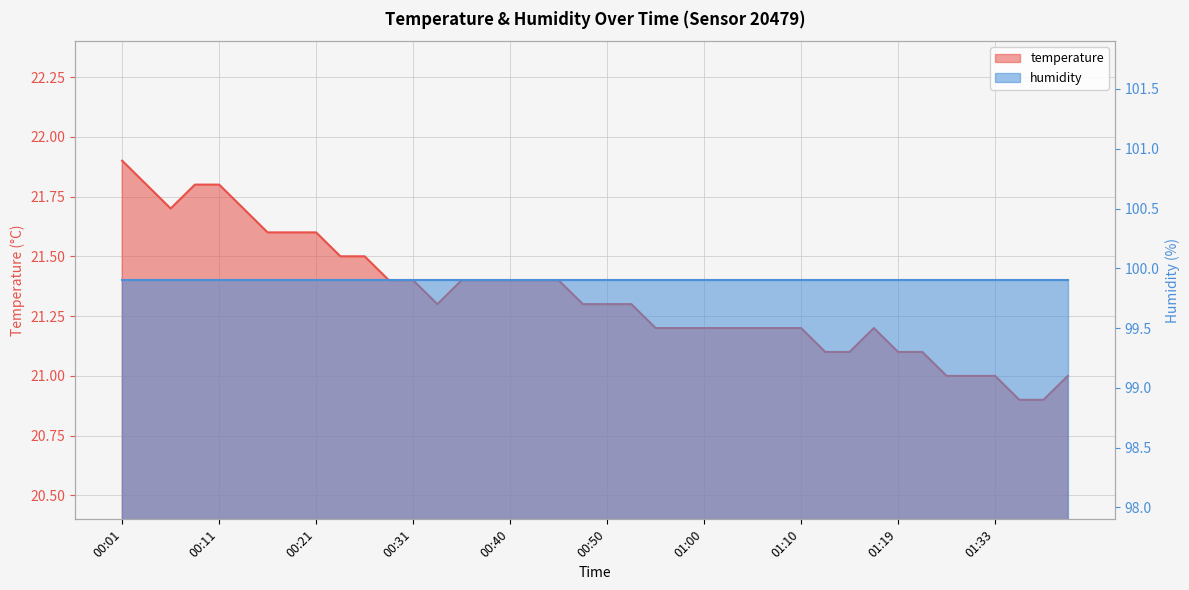

How many data points are above 21?

34